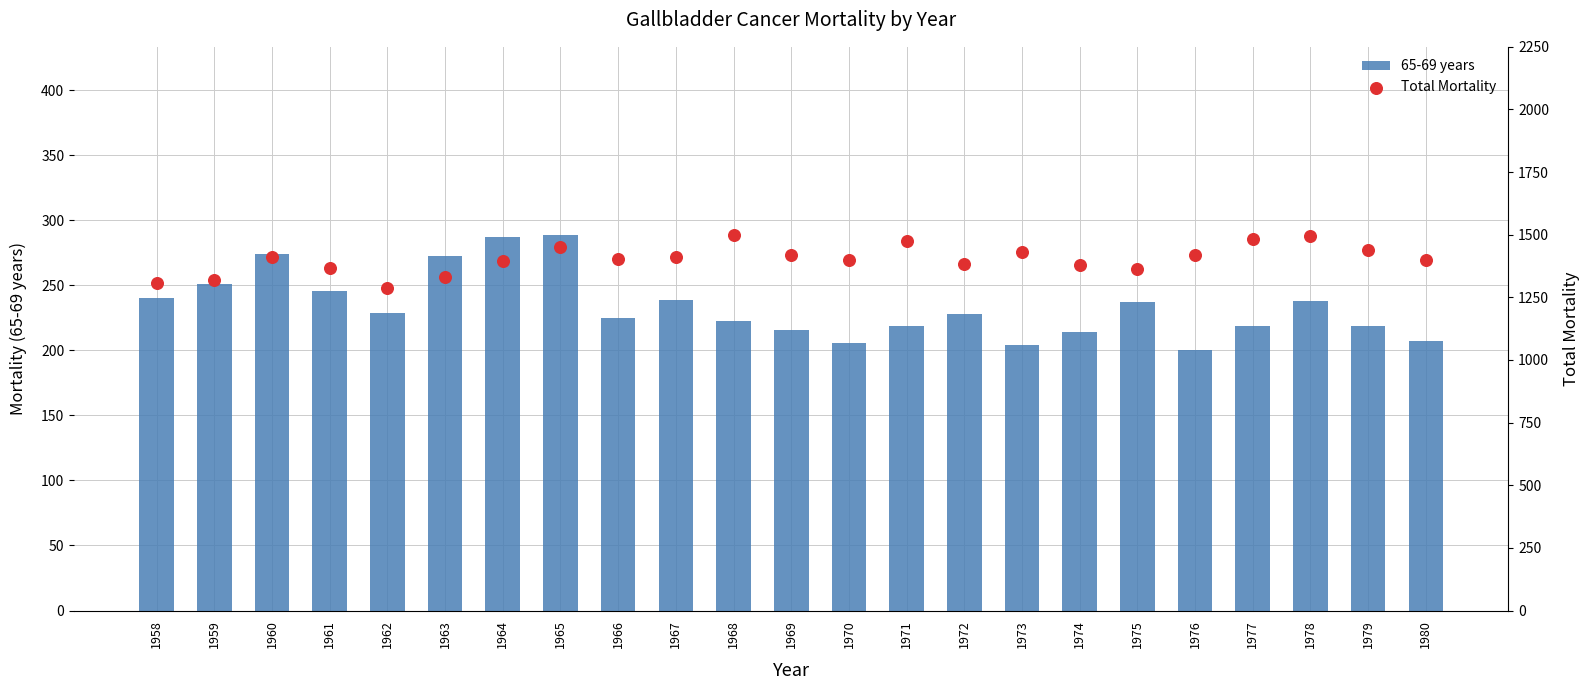

Which series contains the highest Y value?

Total Mortality